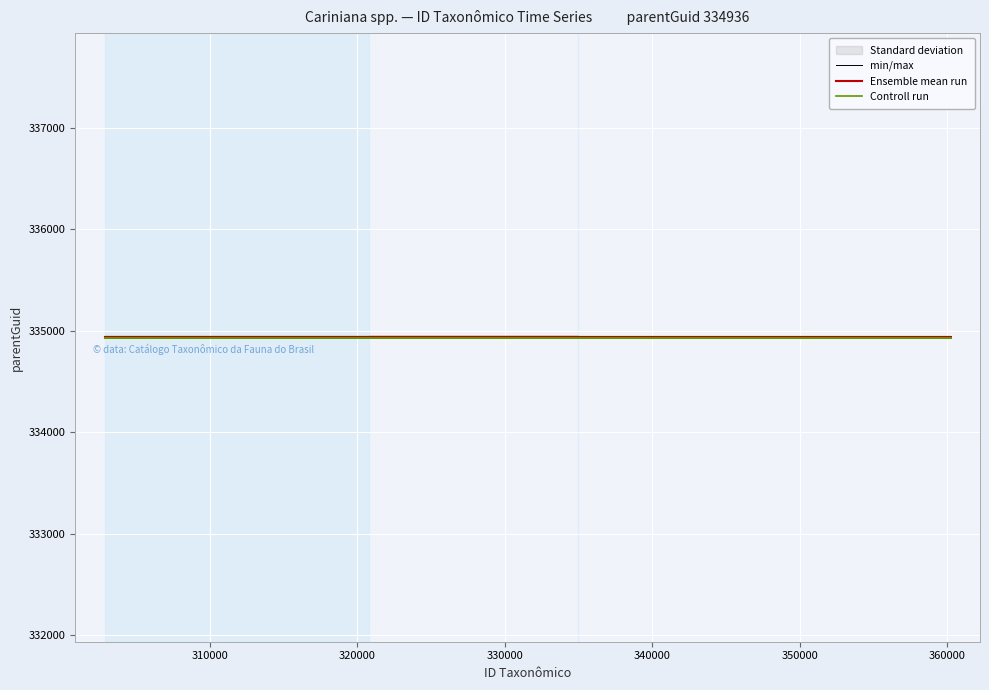

At how many categories does at least one series exceed 334931?

7